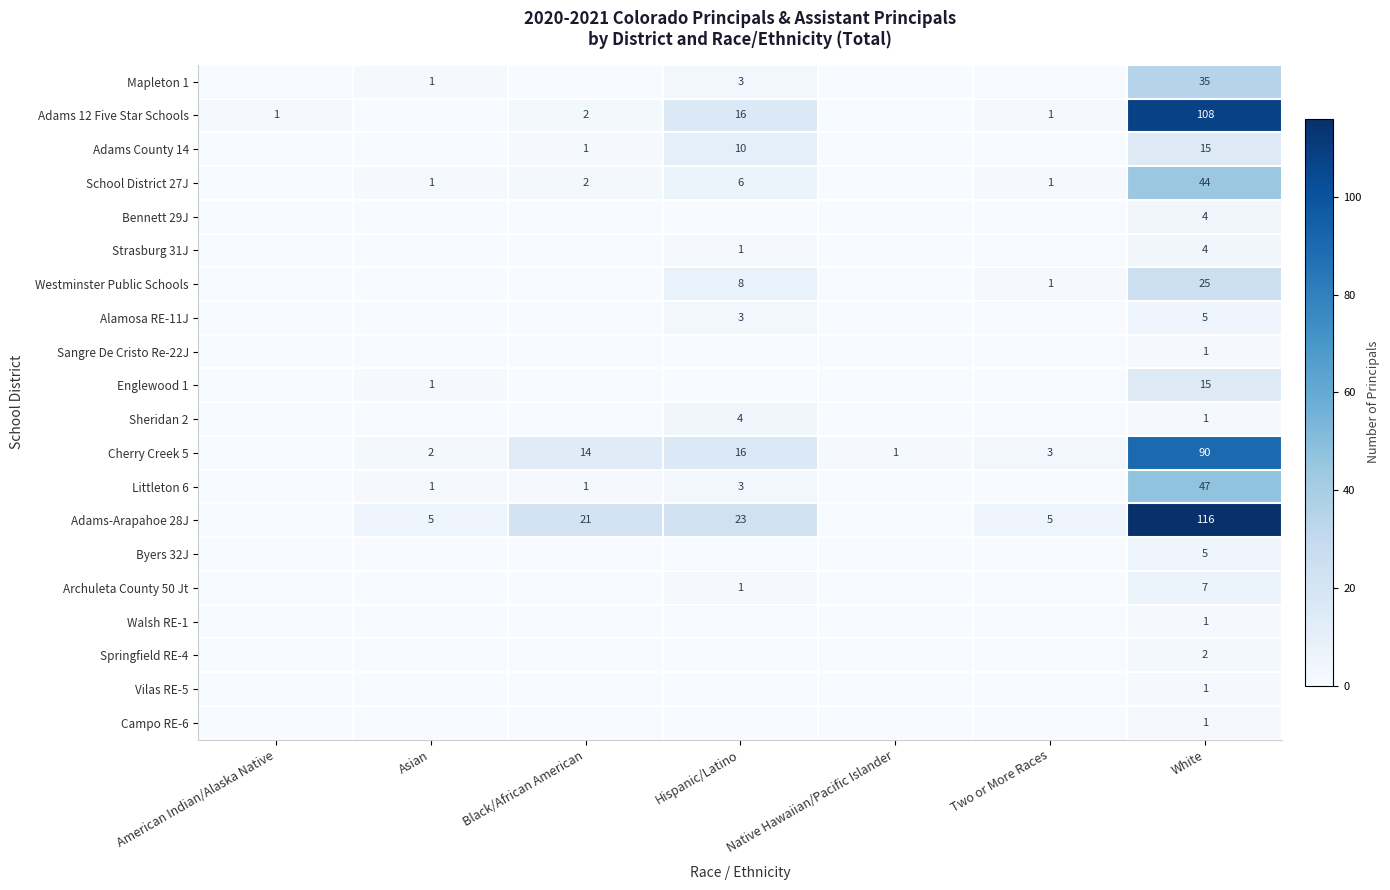

What is the total value across all series at White?

527